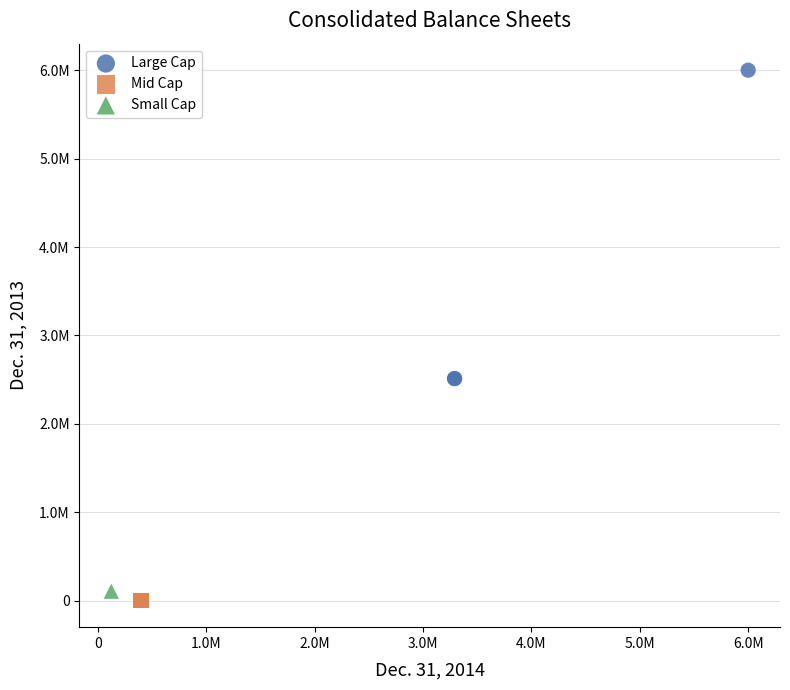

What are all the series names shown in the legend?

Large Cap, Mid Cap, Small Cap